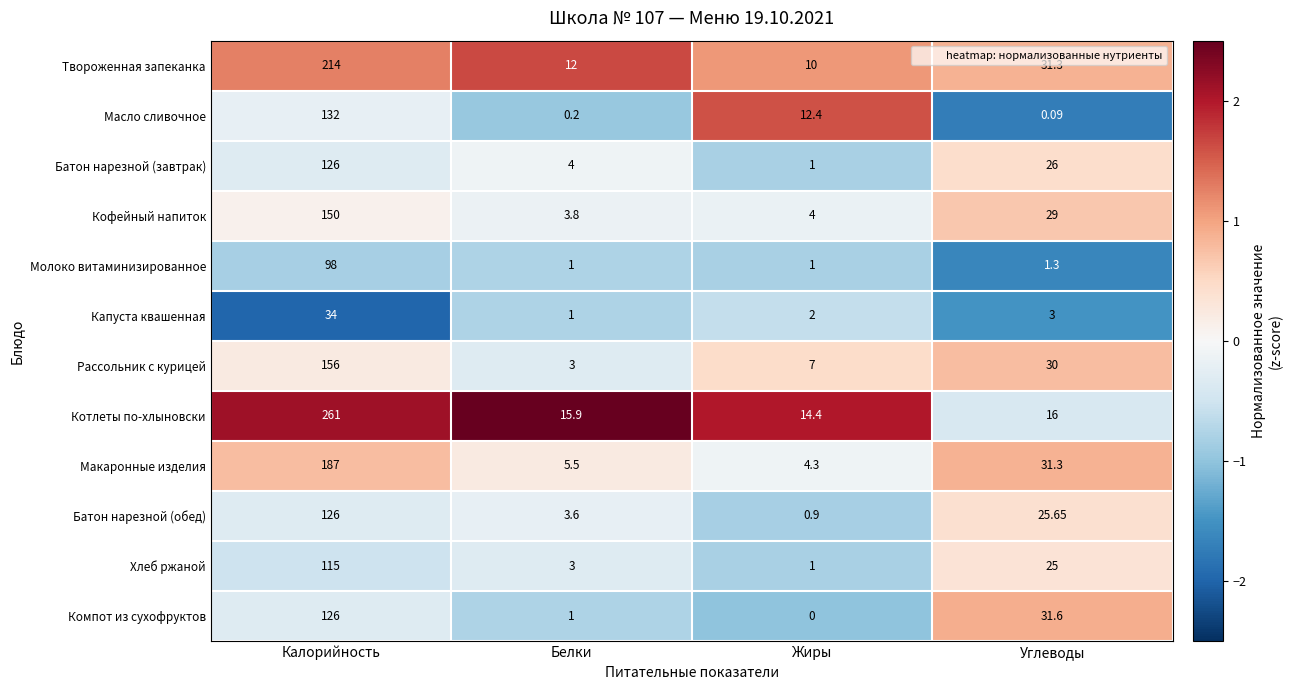

How many distinct data groups are displayed?

12